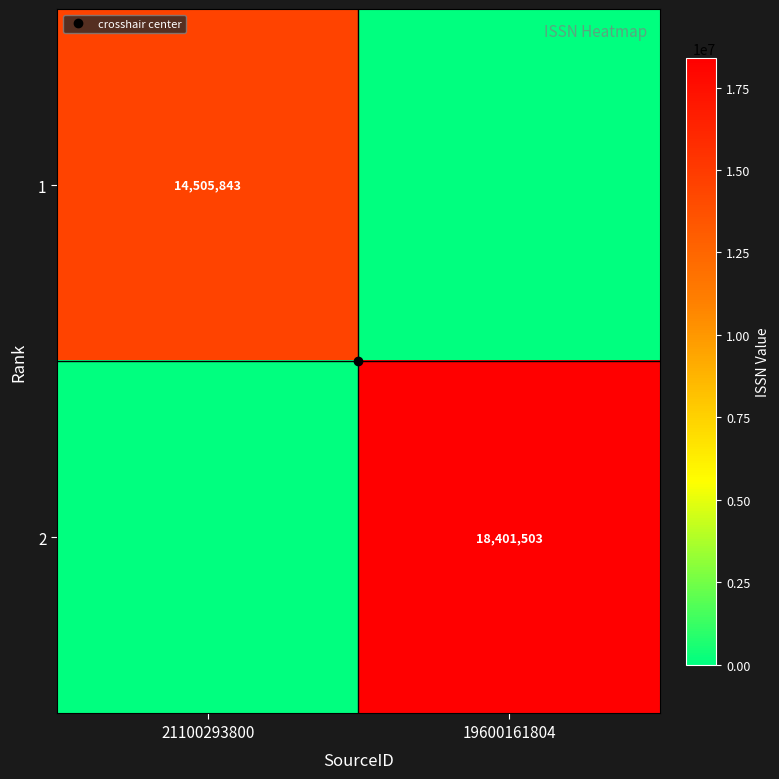

Where is 1 nearest to the value 7252921?

19600161804